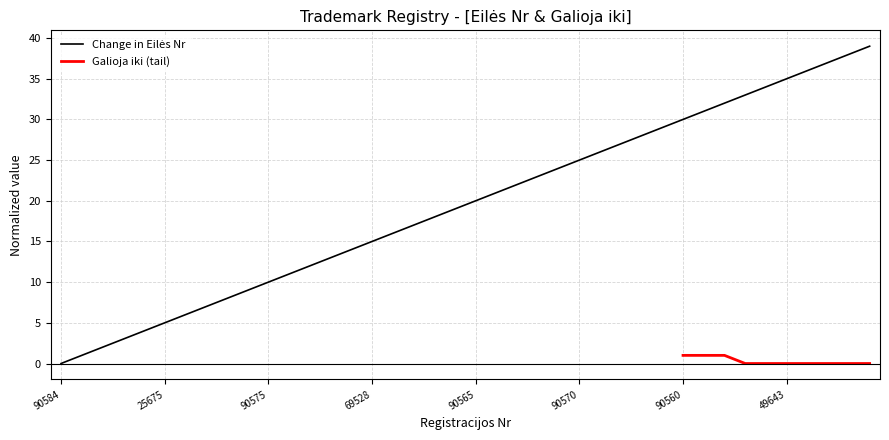

What is the average value?

20